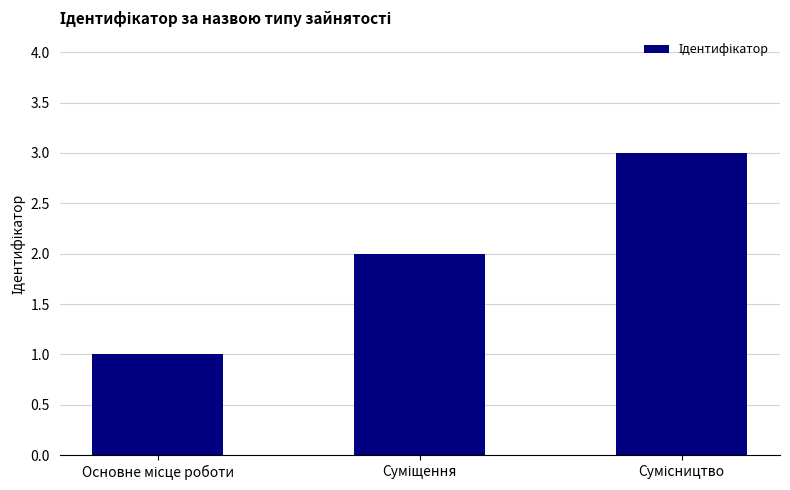

What is the value of the 1st bar from the left?

1